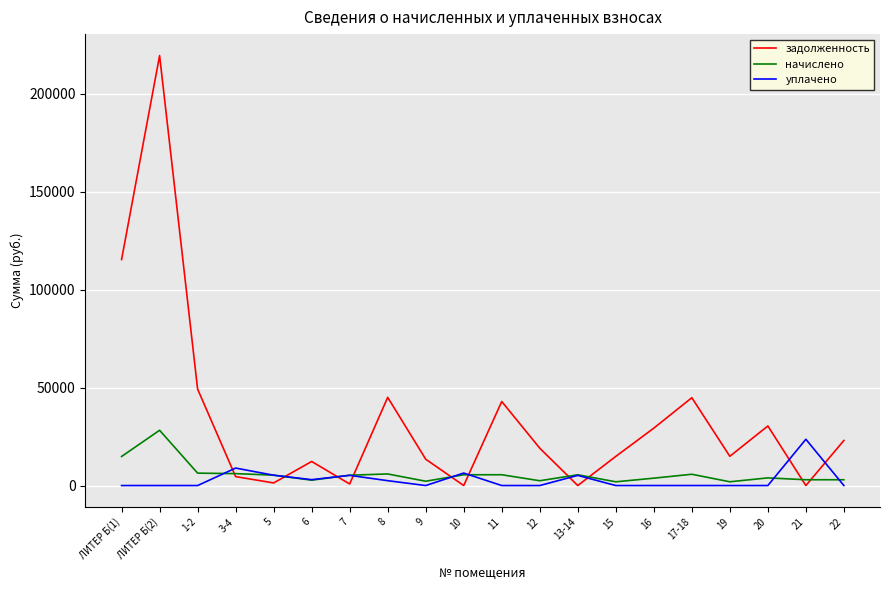

Which label corresponds to the largest value in the chart?

ЛИТЕР Б(2)